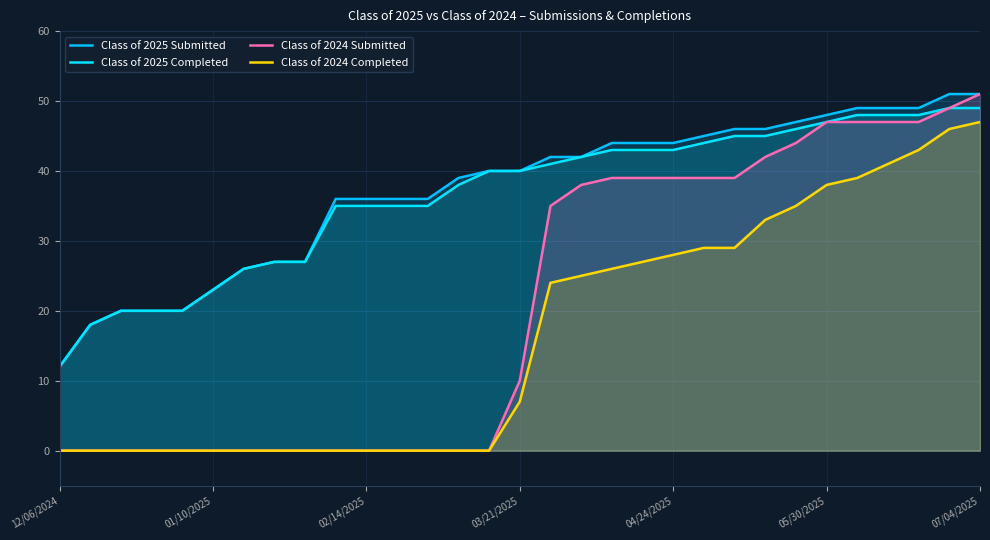

What is the highest value of the Class of 2024 Submitted series?

51